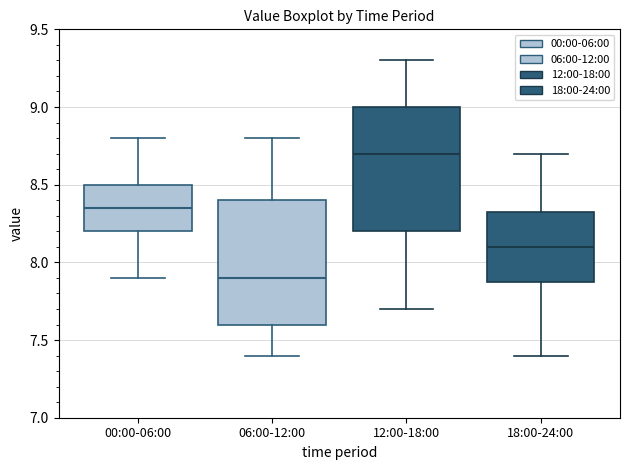

Reading left to right, transcribe this box plot: for each box, give where its median line is, the range the box spans, and where its two whiskers end, as read against the y-axis. The values are not printed on the chart, so give them approximately, as read against the axis.

00:00-06:00: median 8.35, box 8.20 to 8.50, whiskers 7.90 to 8.80
06:00-12:00: median 7.90, box 7.60 to 8.40, whiskers 7.40 to 8.80
12:00-18:00: median 8.70, box 8.20 to 9.00, whiskers 7.70 to 9.30
18:00-24:00: median 8.10, box 7.90 to 8.35, whiskers 7.40 to 8.70